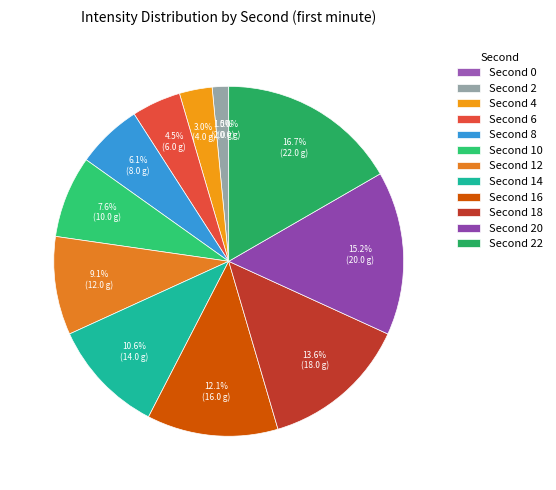

Rank the categories by value from highest to lowest.

22, 20, 18, 16, 14, 12, 10, 8, 6, 4, 2, 0